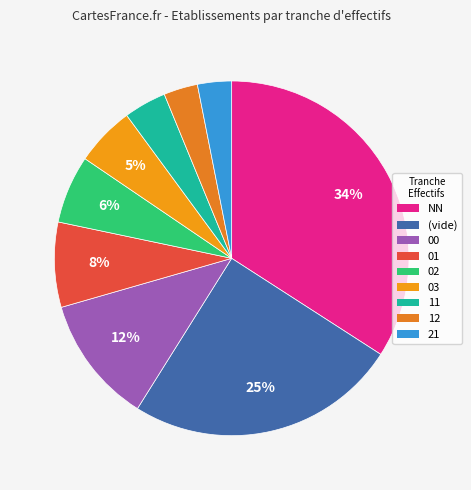

How many slices are in this pie chart?

9